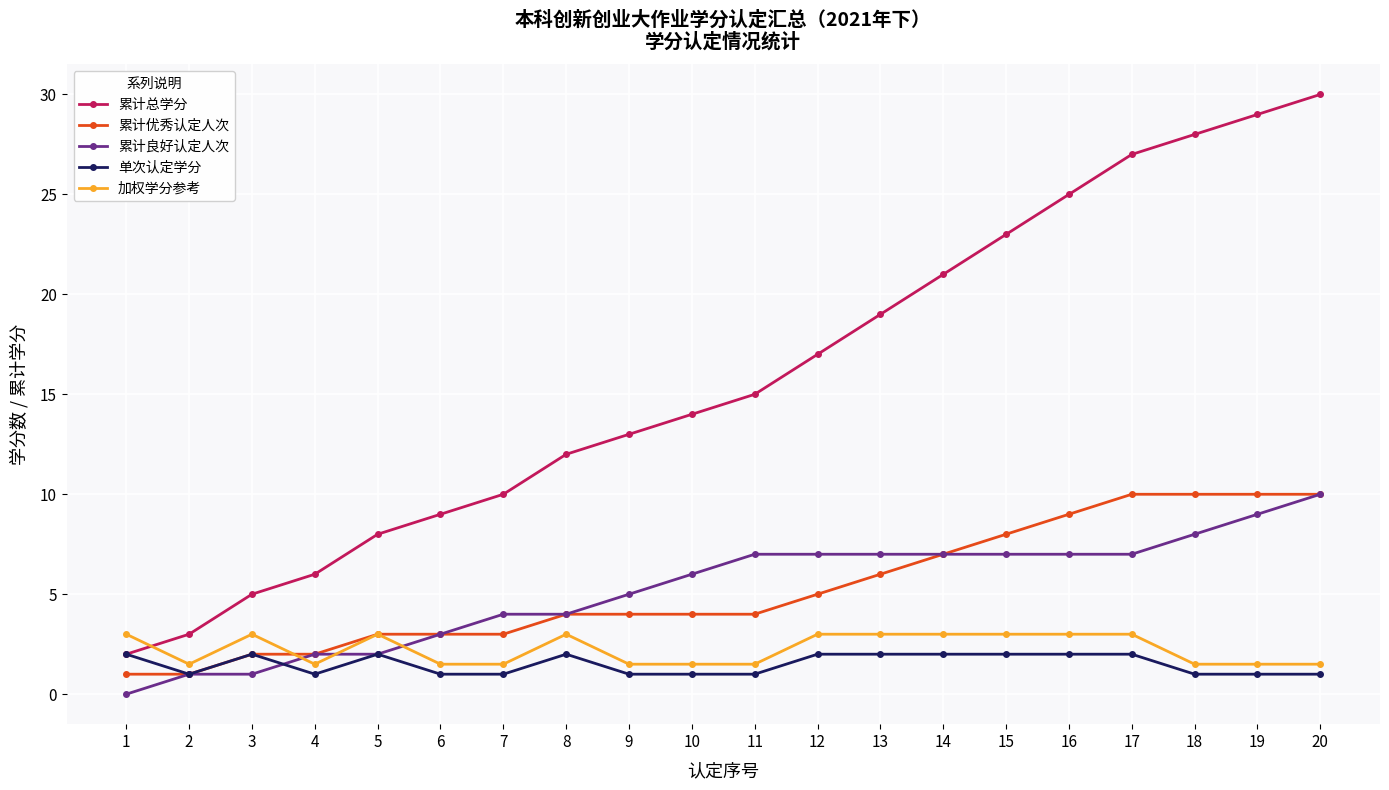

What is the highest value of the 加权学分参考 series?

3.0